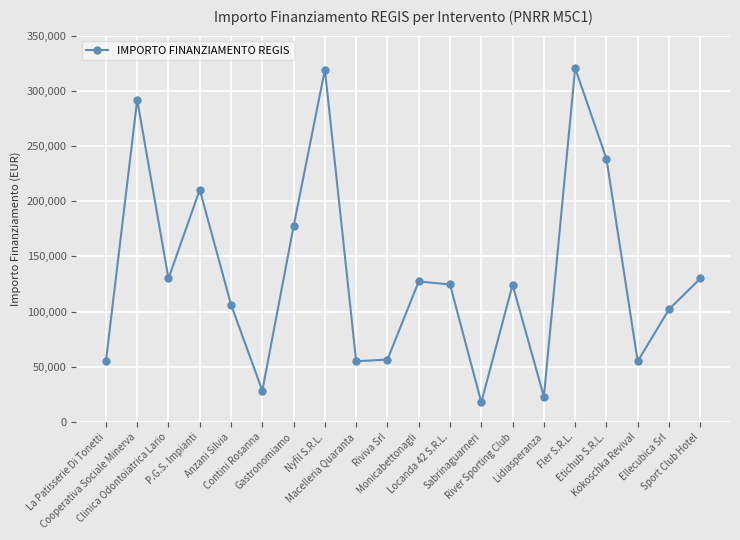

What is the maximum value shown in the chart?

320545.6